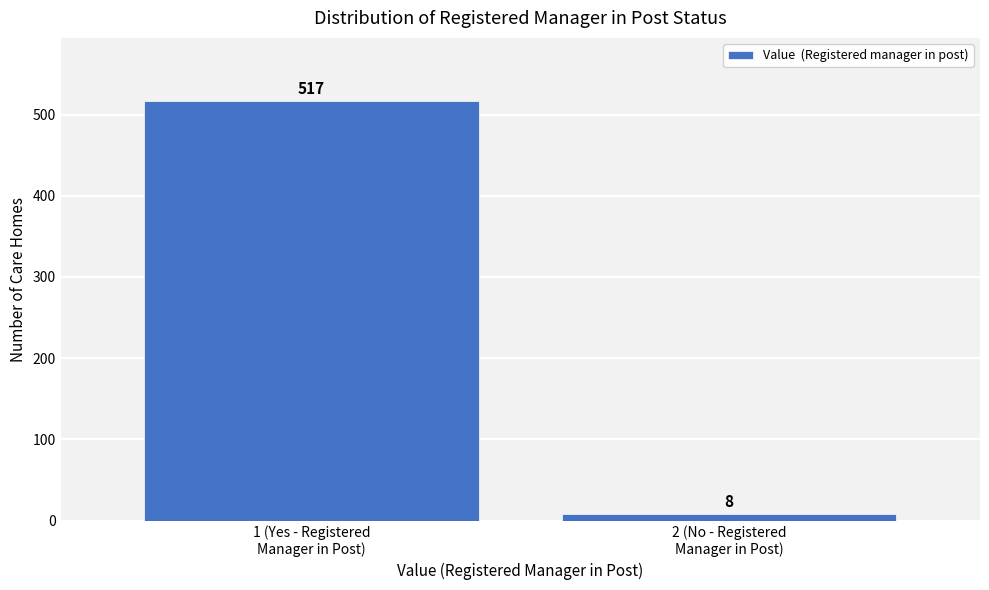

Reading left to right, list all the values displayed in this chart.

517	8